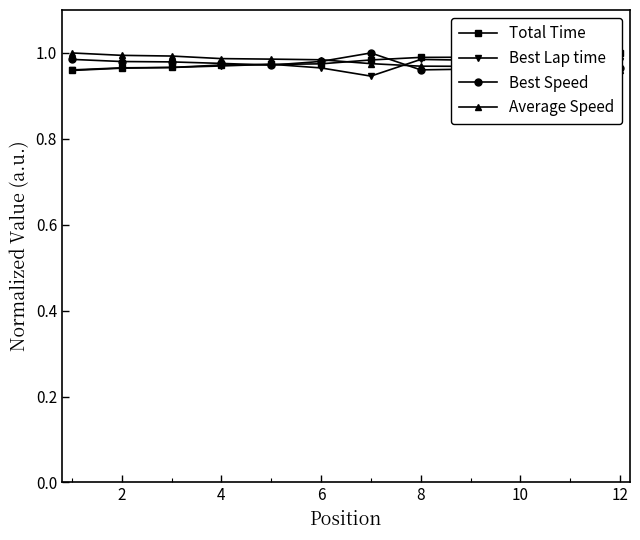

True or false: Average Speed and Best Lap time intersect in this chart.

True